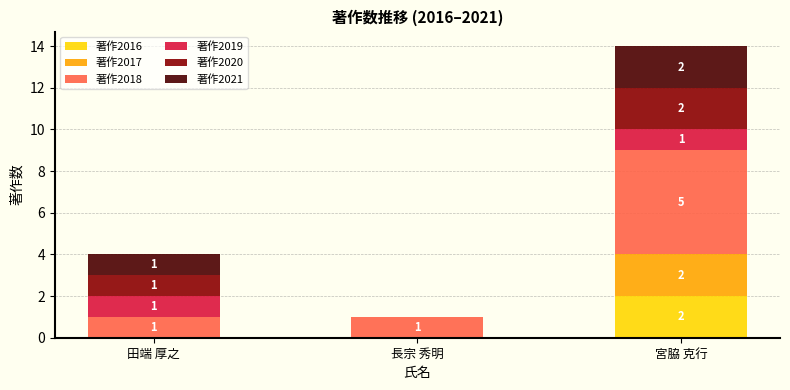

At which category is the sum across all series the highest?

宮脇 克行